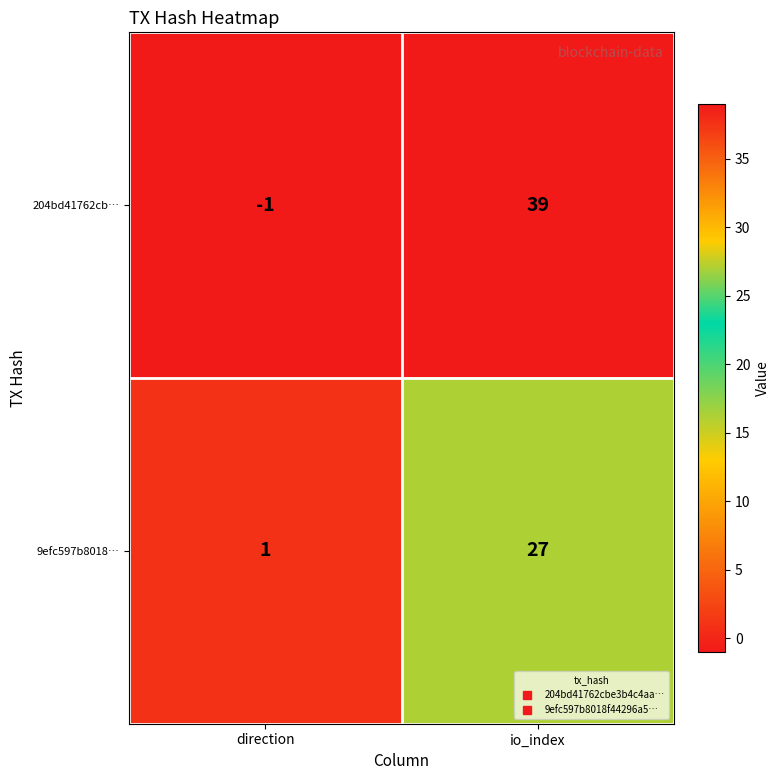

Is the value of 9efc597b8018… at direction greater than the value of 204bd41762cb… at io_index?

No